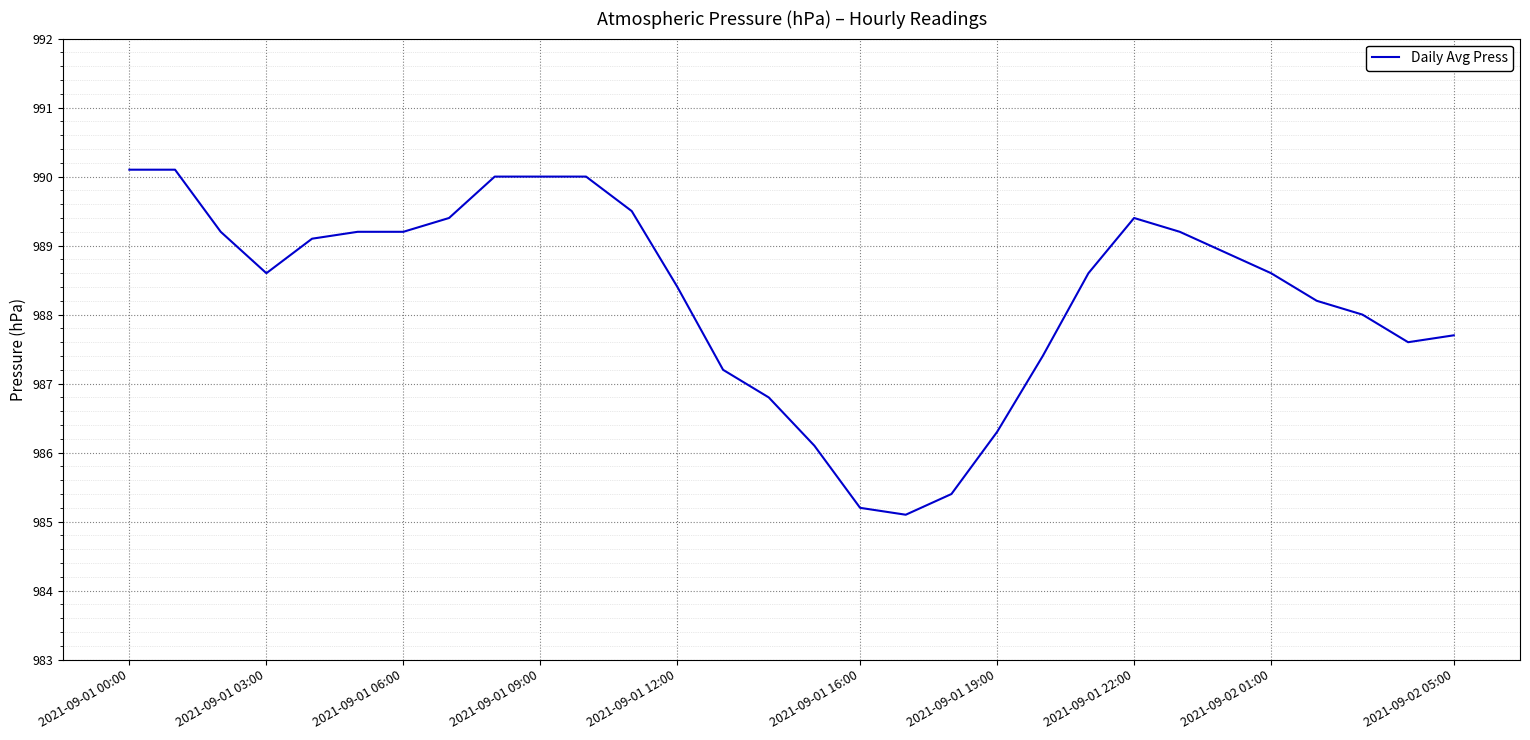

What is the difference between the maximum and minimum values?

5.0